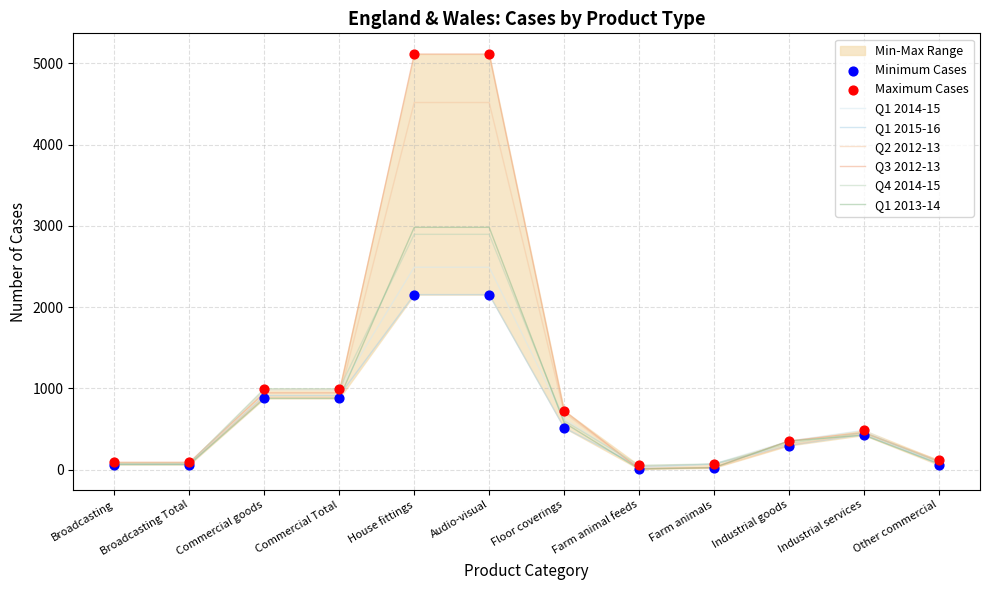

Which series has the widest spread of Y values?

Q3 2012-13